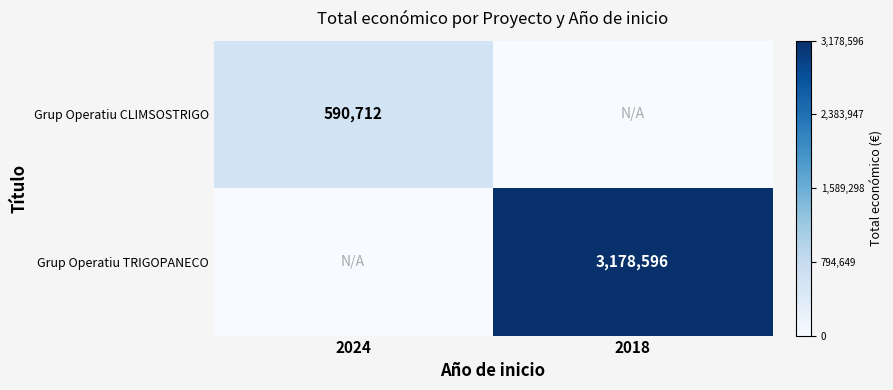

Is it true that Grup Operatiu CLIMSOSTRIGO equals 913703 at 2024?

False